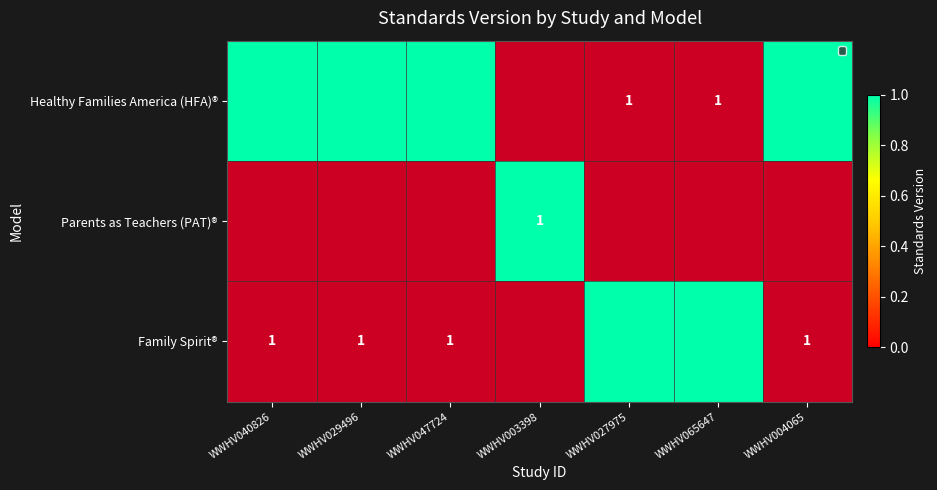

What value does the Parents as Teachers (PAT)® series have at WWHV027975?

1.0